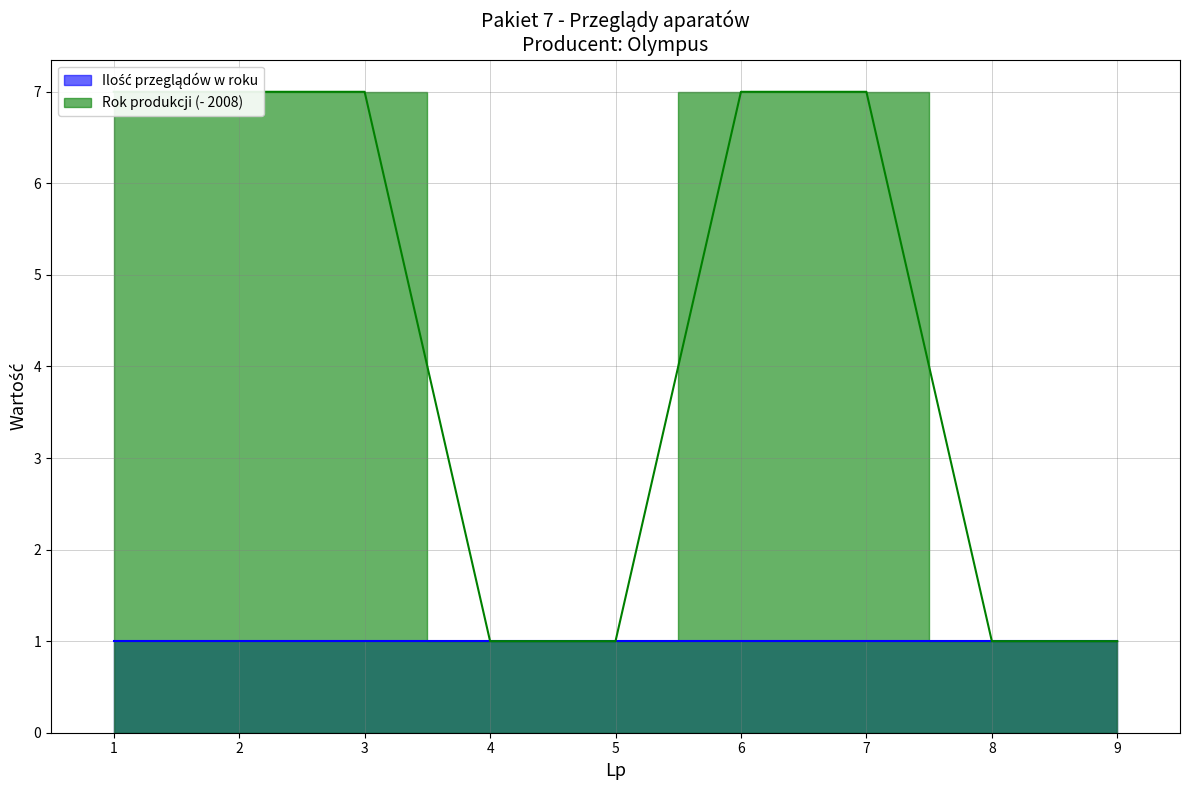

Does the chart have visible grid lines?

Yes